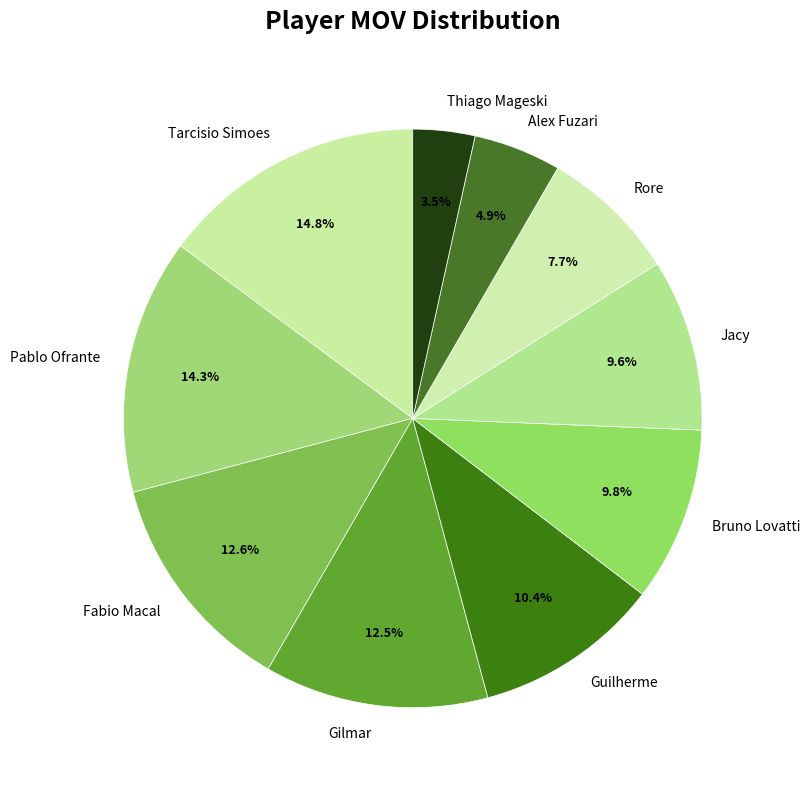

Which category has the smallest portion of the pie?

Thiago Mageski